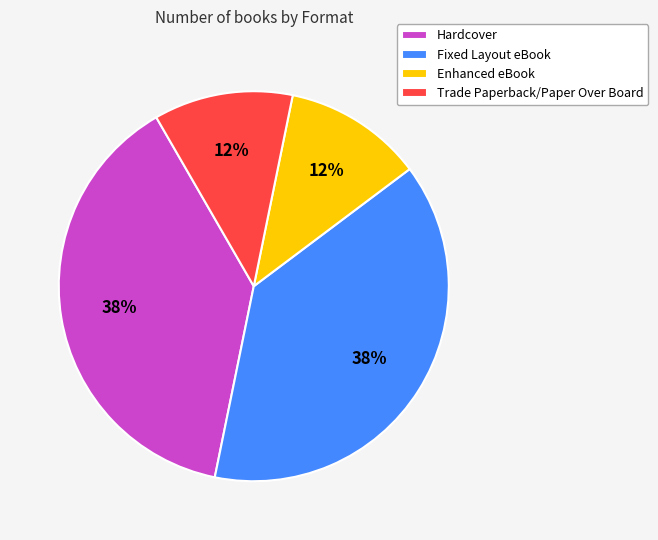

Is there a majority slice in this chart?

No